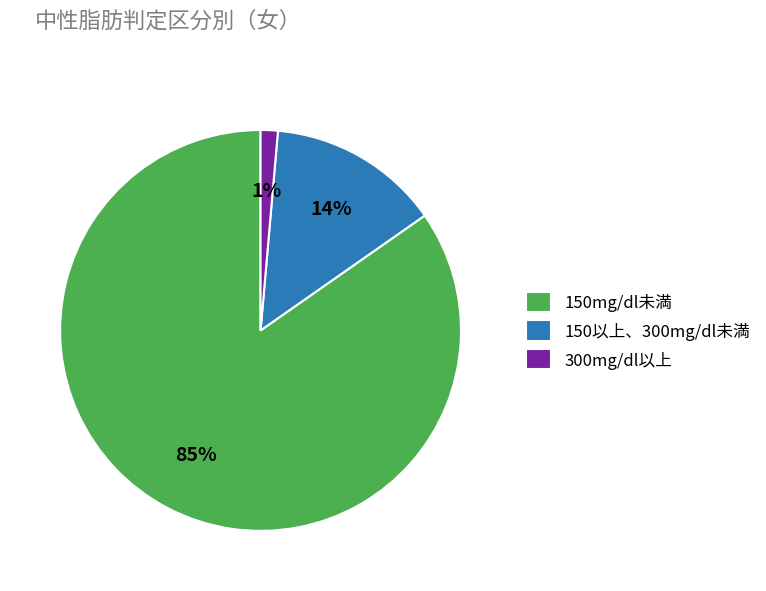

Which category has the biggest portion of the pie?

150mg/dl未満